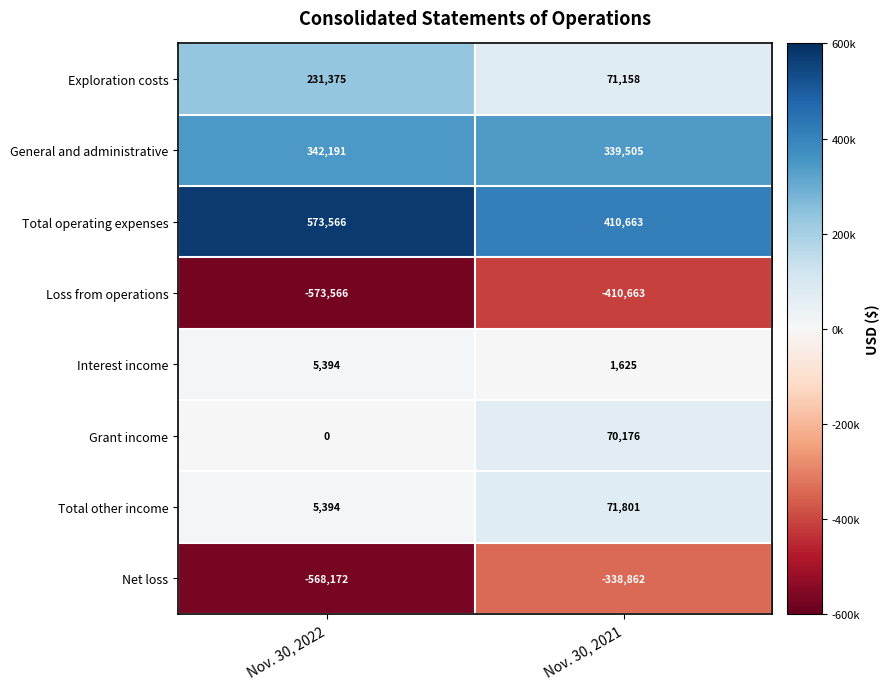

Reading left to right, transcribe all the data shown in this chart.

Exploration costs: 231375	71158
General and administrative: 342191	339505
Total operating expenses: 573566	410663
Loss from operations: -573566	-410663
Interest income: 5394	1625
Grant income: 0	70176
Total other income: 5394	71801
Net loss: -568172	-338862